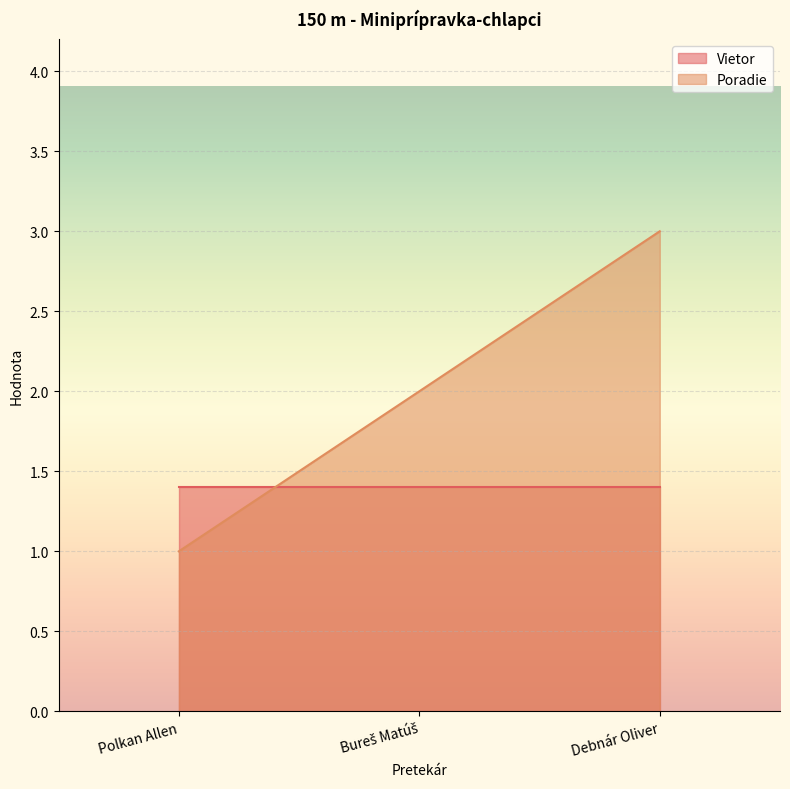

What is the difference between the values at Bureš Matúš and Polkan Allen?

1